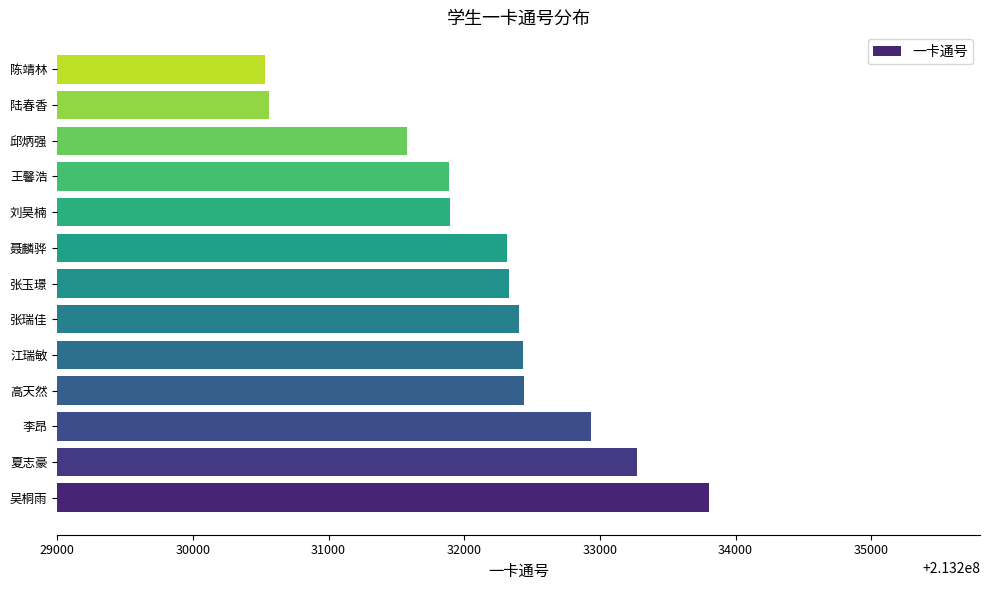

What is the maximum value shown in the chart?

213233802